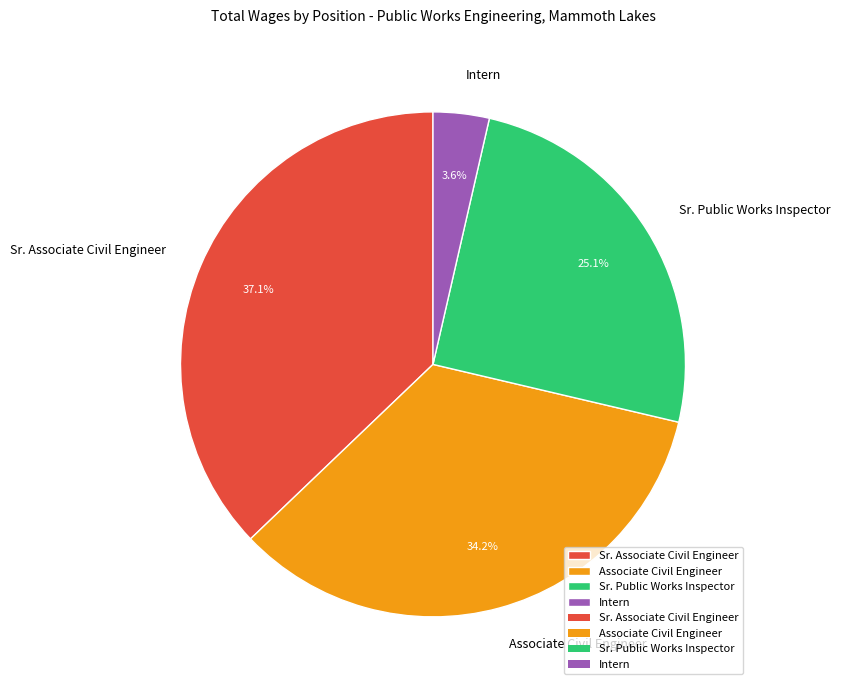

Is the sum of Sr. Associate Civil Engineer and Associate Civil Engineer greater than half?

Yes